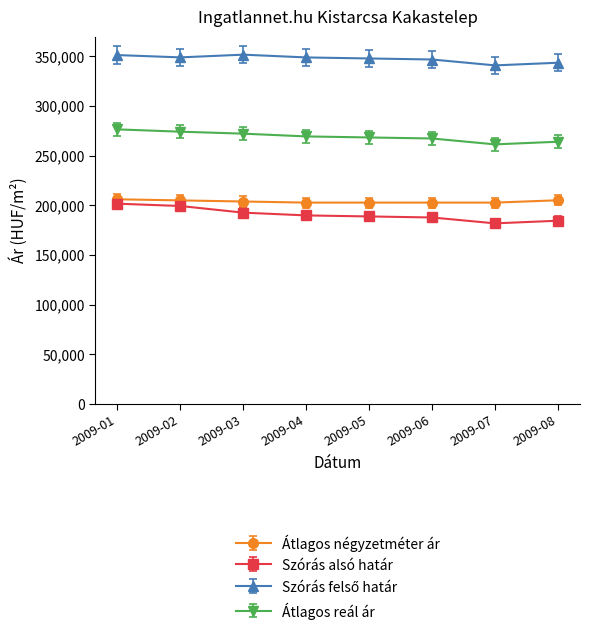

What is the difference between the second highest and minimum values in the Szórás alsó határ series?

17487